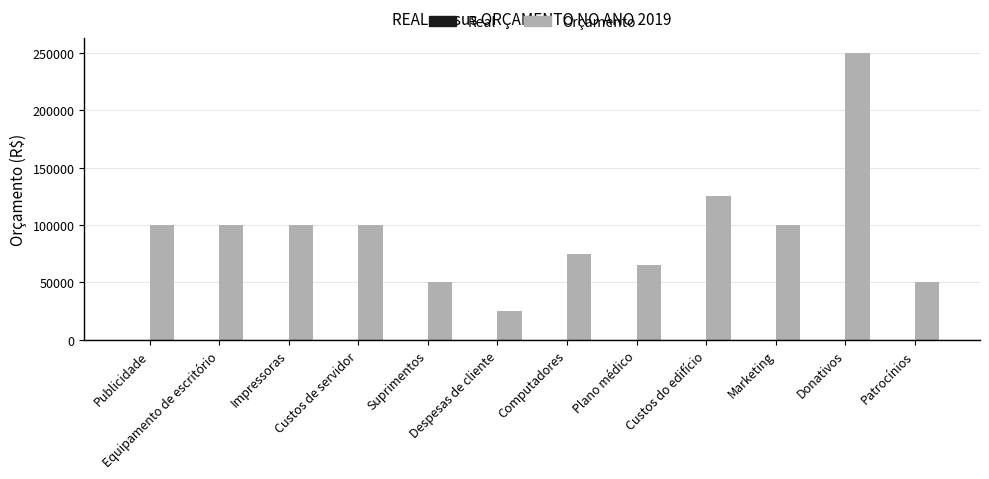

What is the label of the 5th bar from the right?

Plano médico